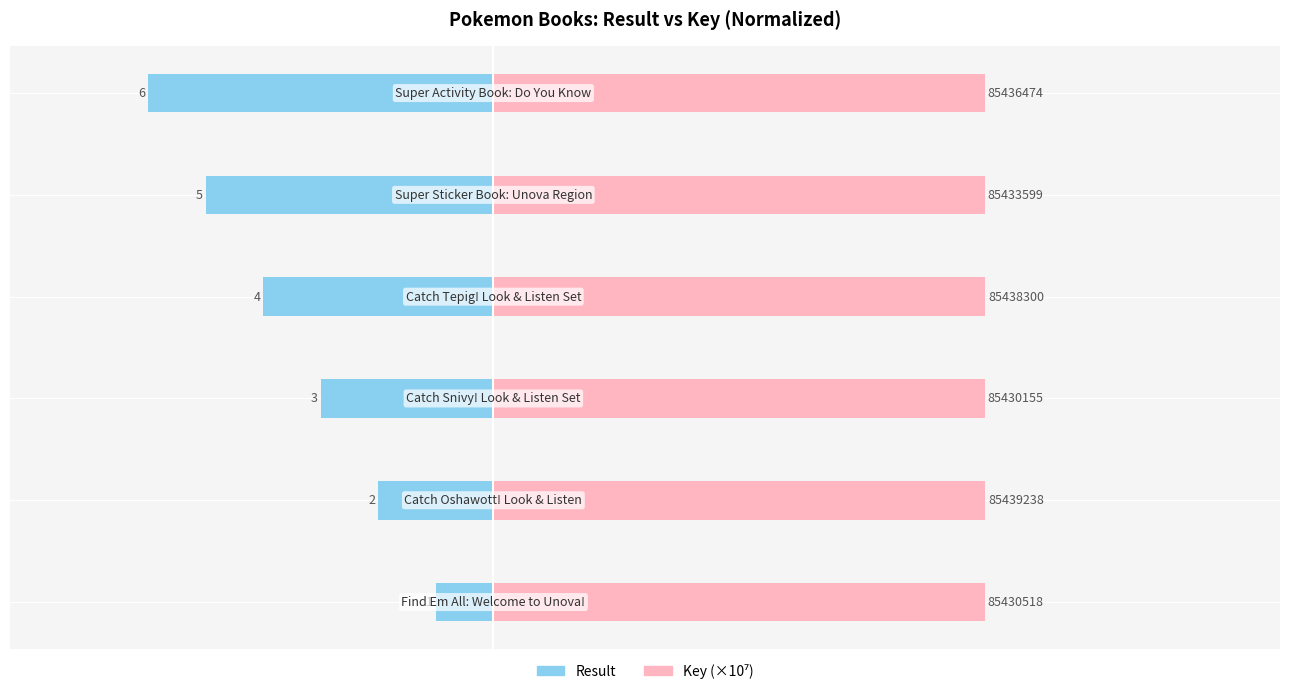

Rank the series at 0.0 from highest to lowest value.

Key (×10⁷), Result